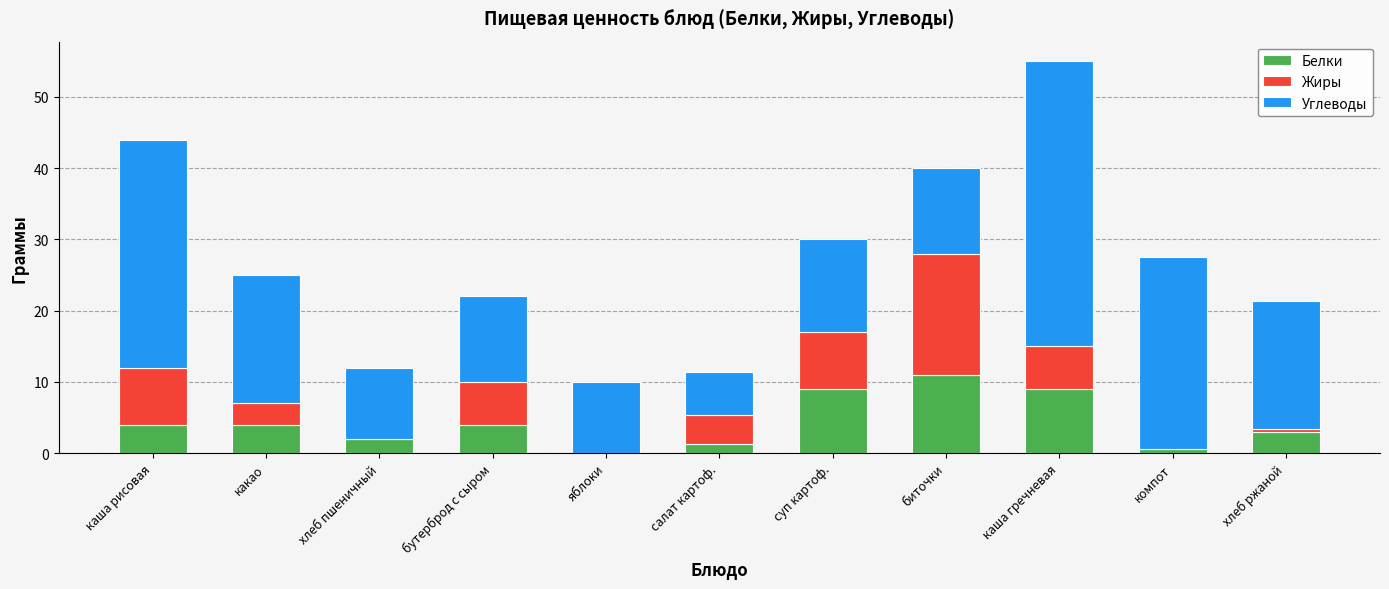

At which category is the sum across all series the highest?

каша гречневая